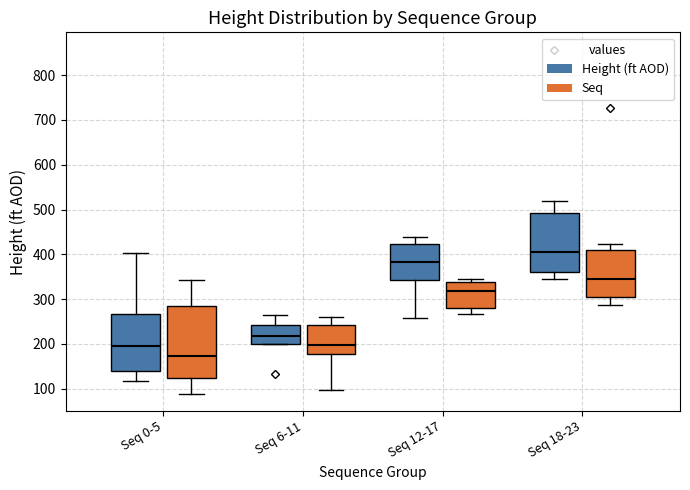

Which box is the tallest, from its lower edge to its upper edge?

Seq 0-5 (Seq)